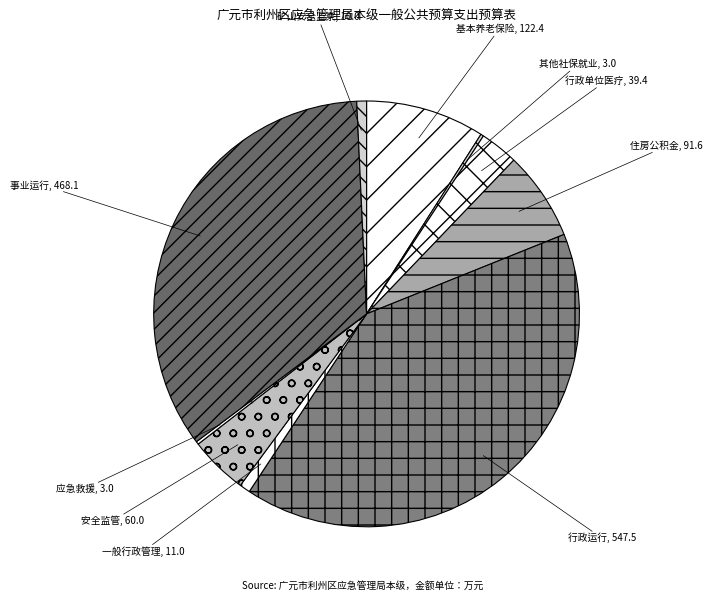

Which category has the biggest portion of the pie?

行政运行